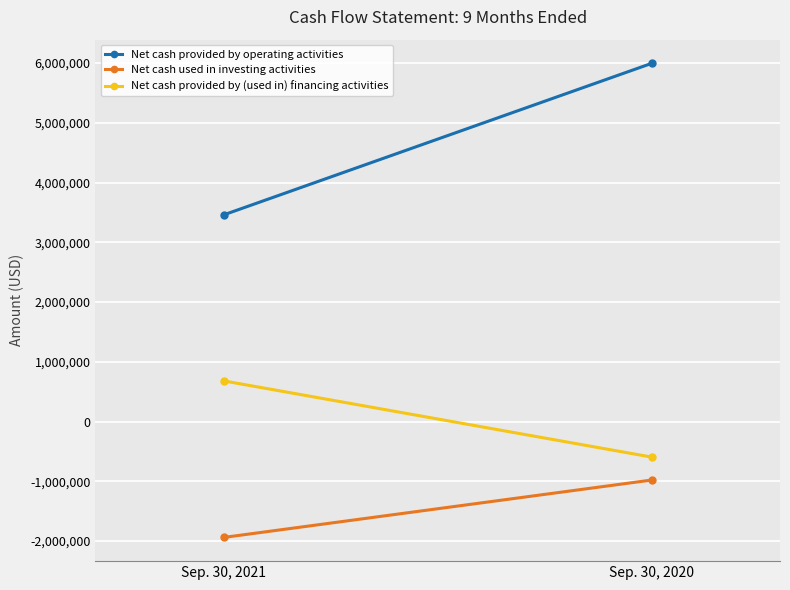

How many positive values does the Net cash provided by (used in) financing activities series have?

1